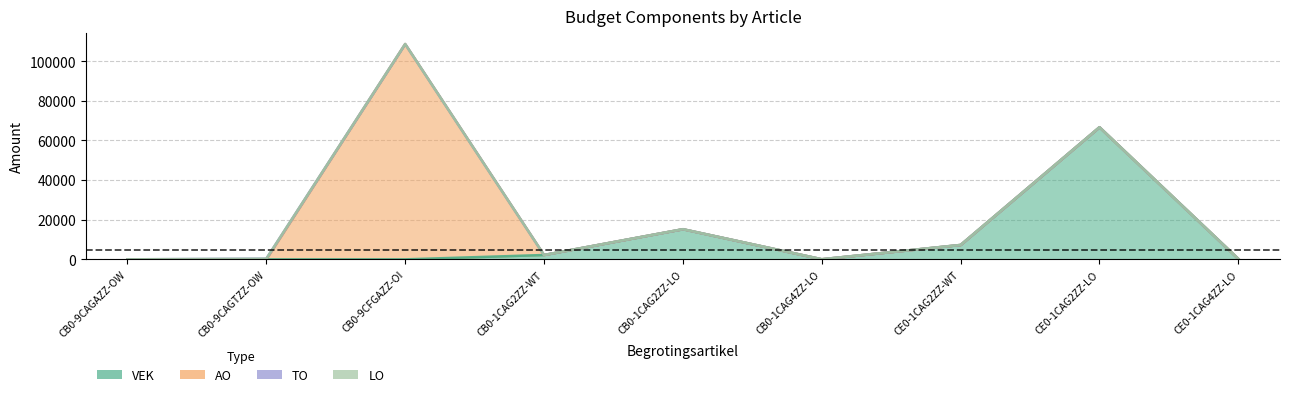

How many interior local peaks does the AO series have?

1